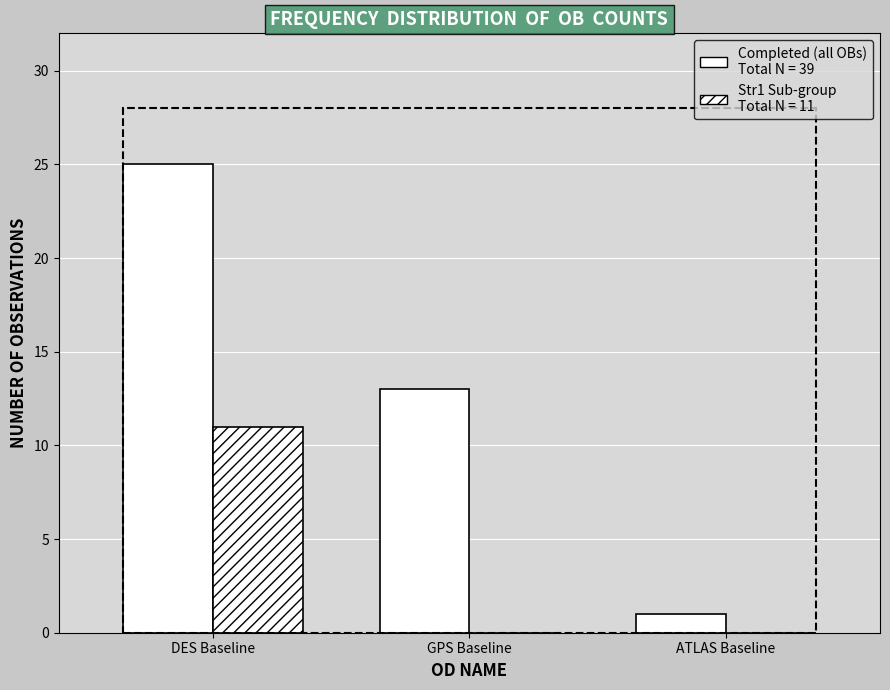

At which category is the sum across all series the highest?

DES Baseline